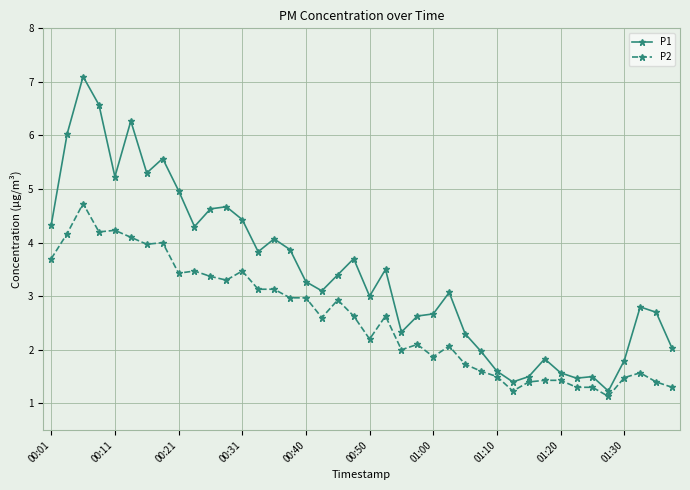

What is the smallest value displayed?

1.1